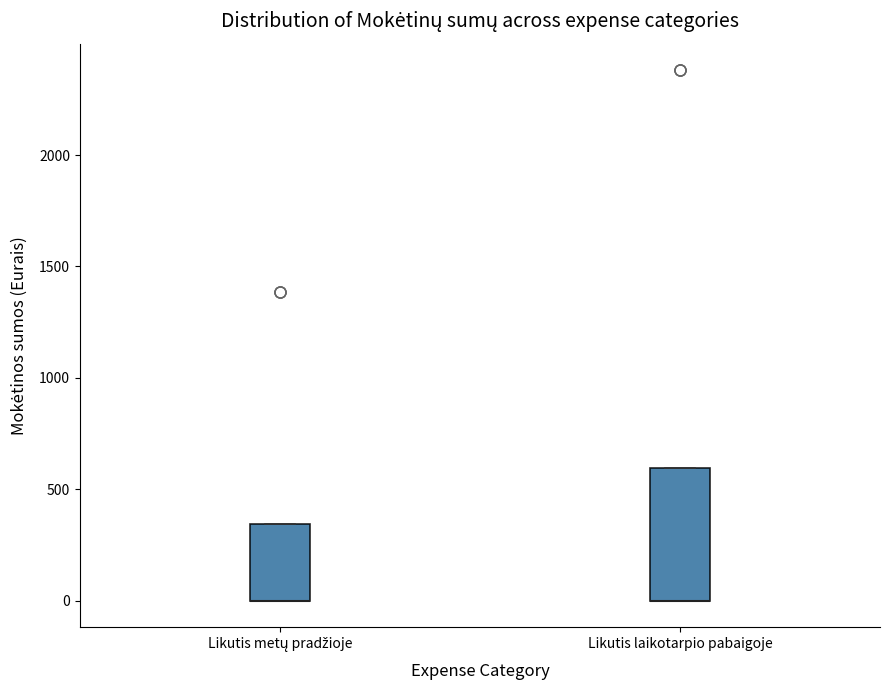

Comparing the boxes themselves (not the whiskers), which one is the tallest?

Likutis laikotarpio pabaigoje